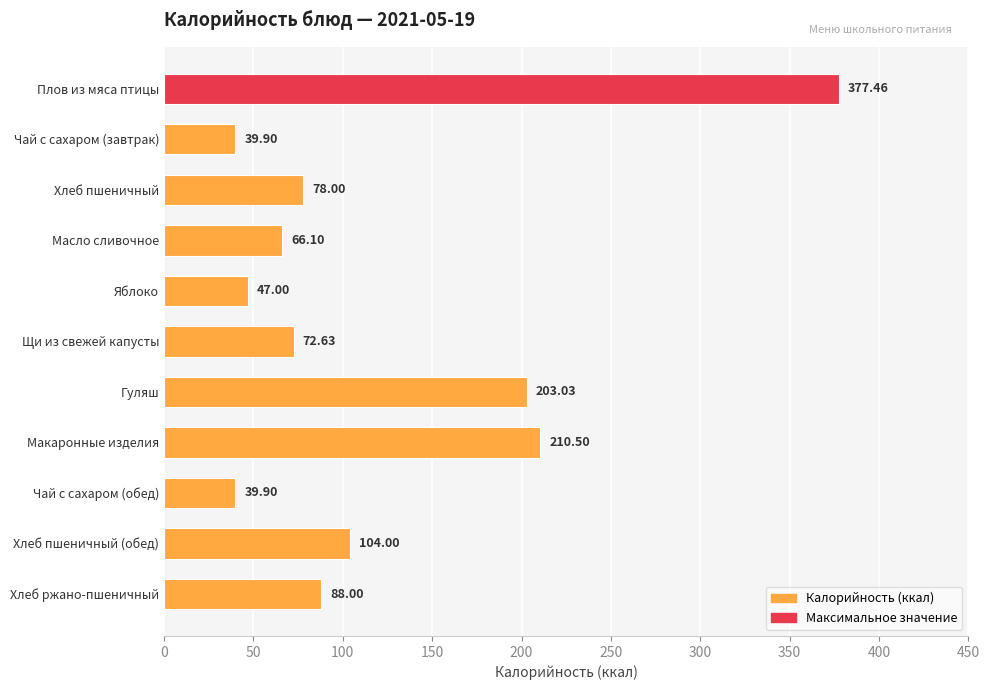

Approximately how many times larger is the value at Щи из свежей капусты compared to Гуляш?

0.4